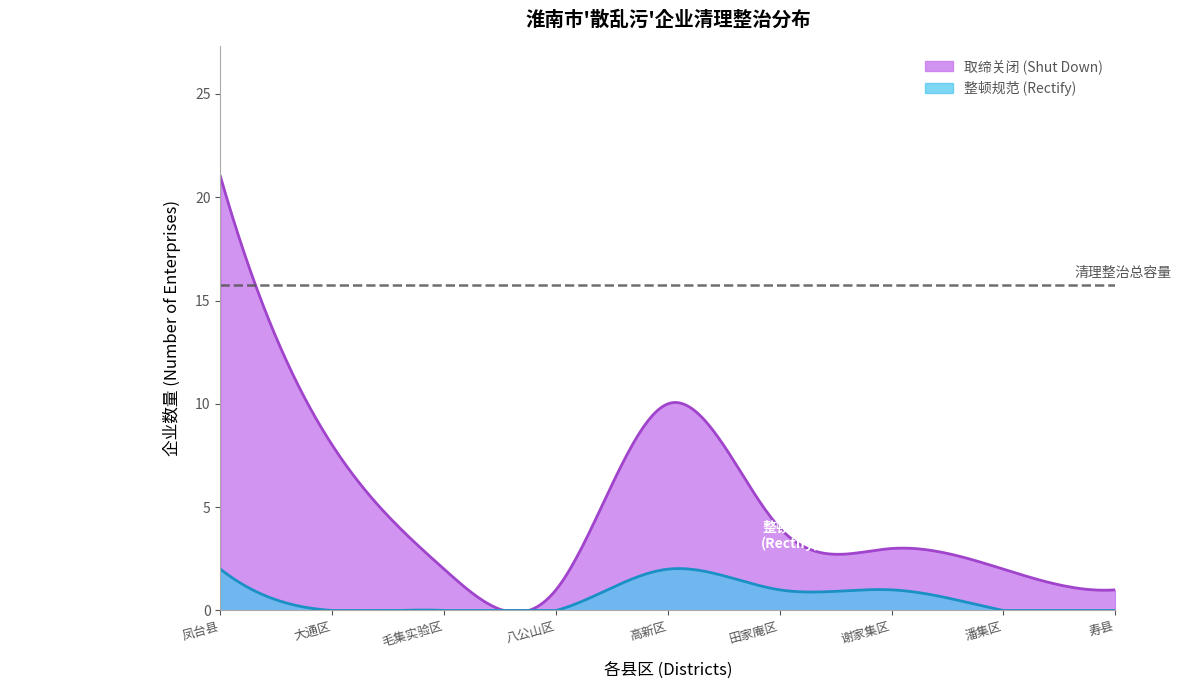

At which category does 取缔关闭 (Shut Down) reach its first local peak?

高新区